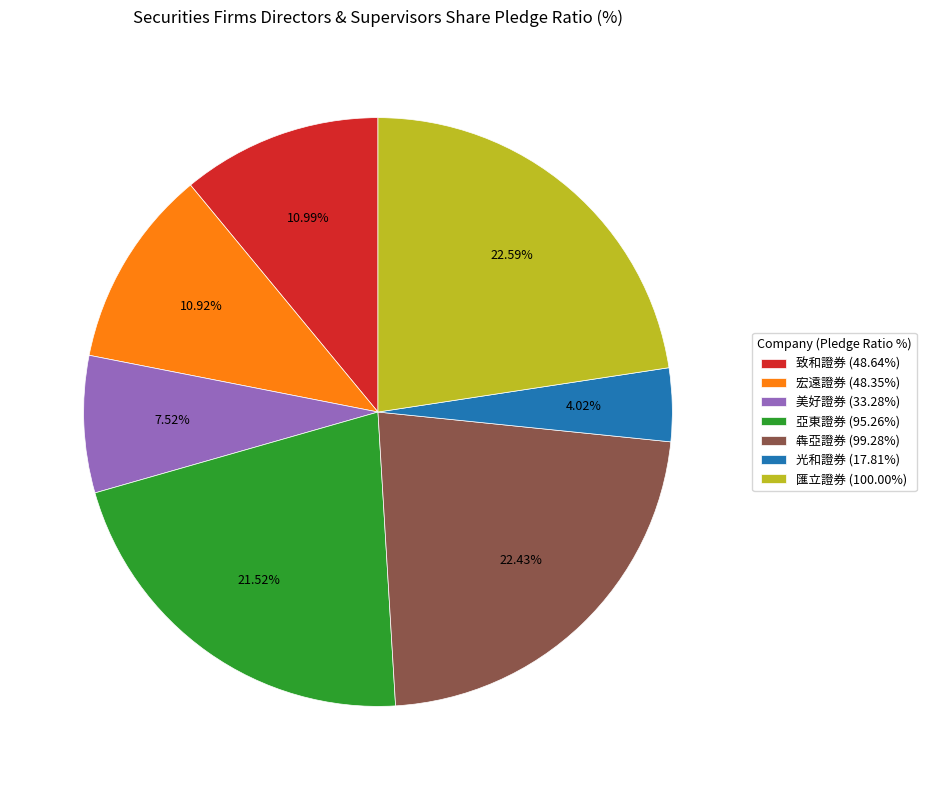

Is there a majority slice in this chart?

No